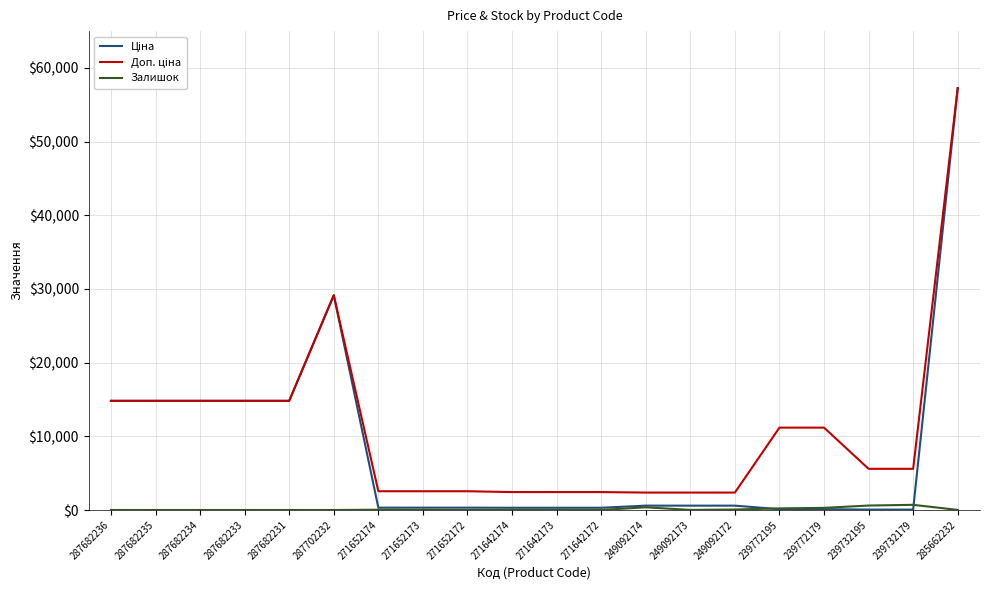

True or false: Залишок has a value of 38.0 at 271652174.

True